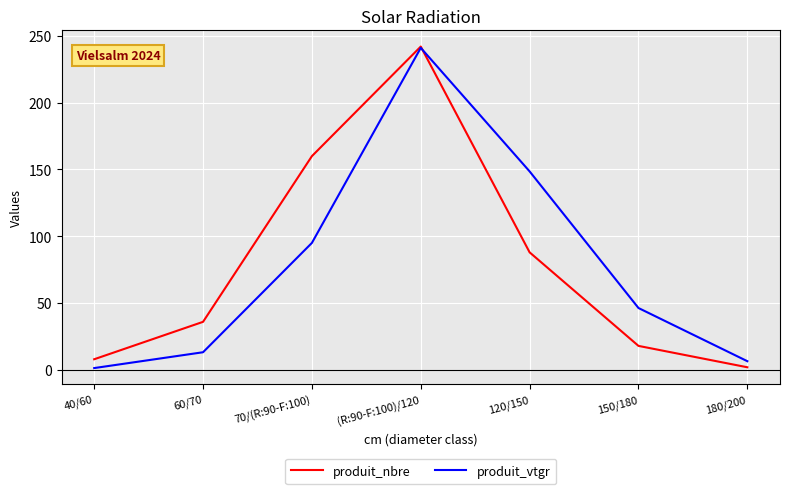

Read the produit_vtgr value at 60/70.

13.2